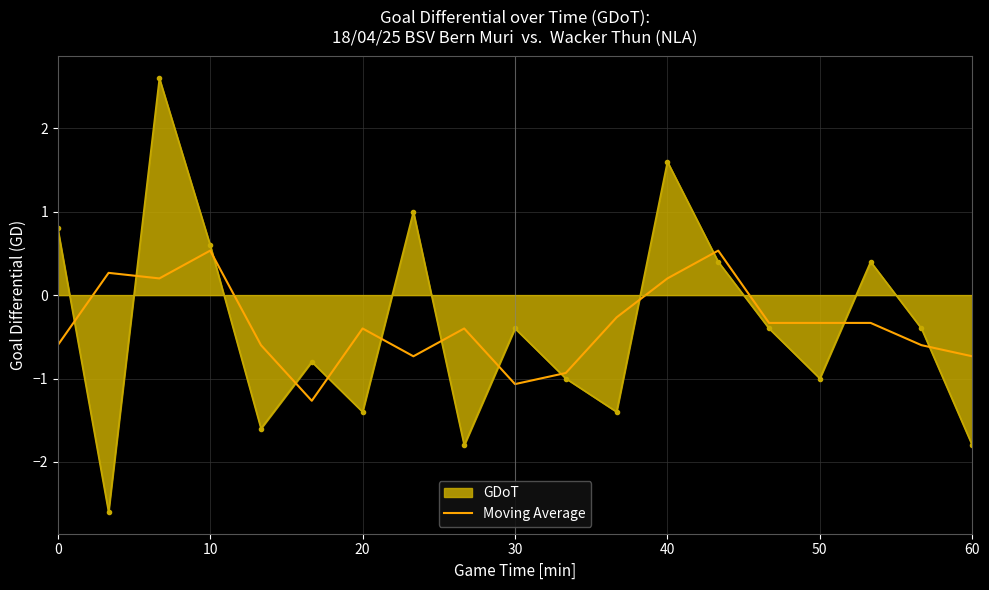

What is the minimum value shown in the chart?

-2.6